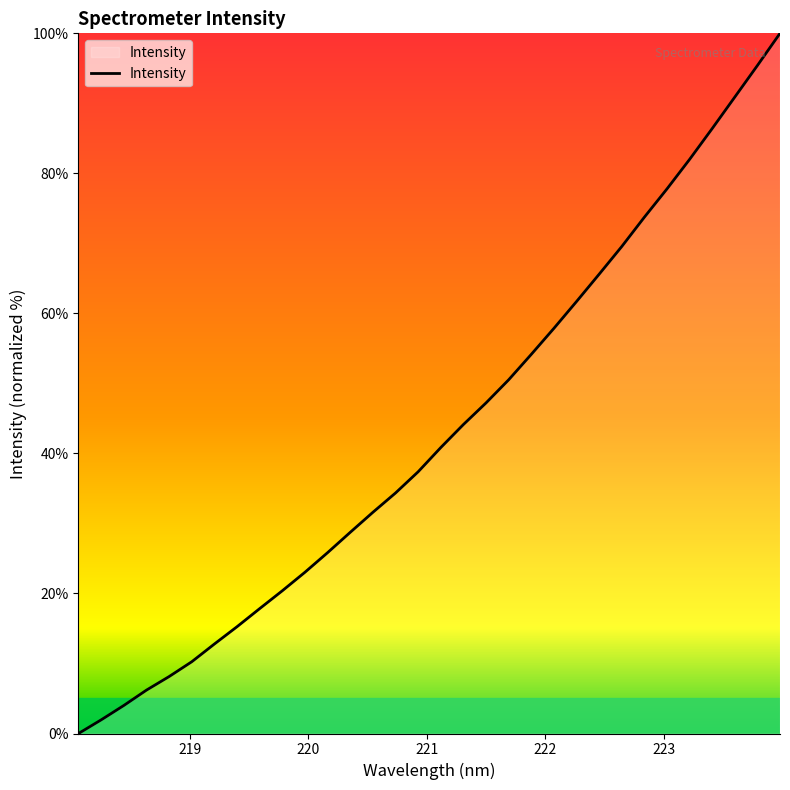

What is the maximum value shown in the chart?

100.0